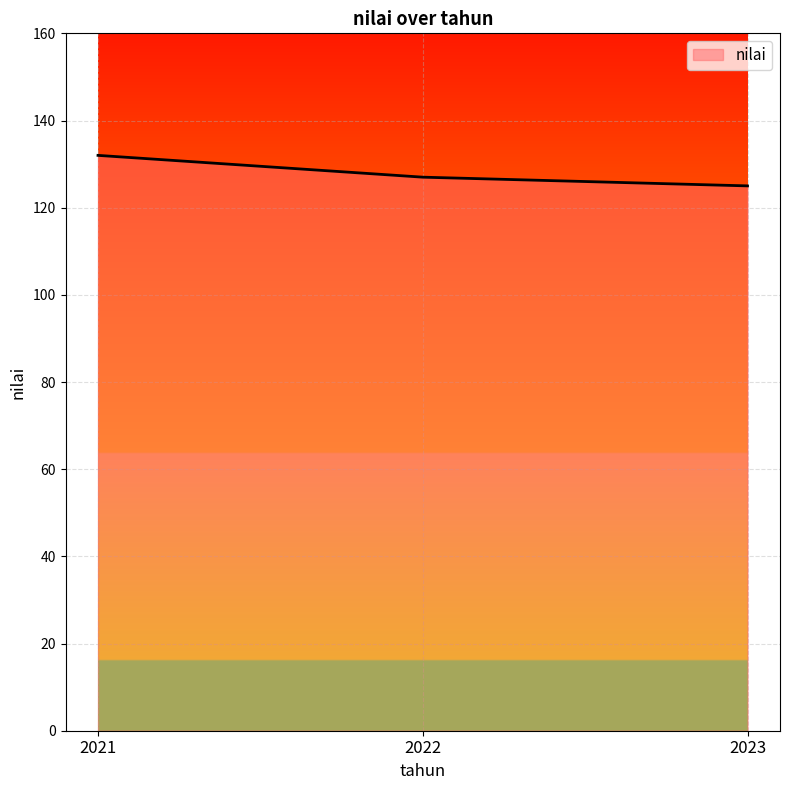

The chart shows a value of 125 at 2023. True or false?

True